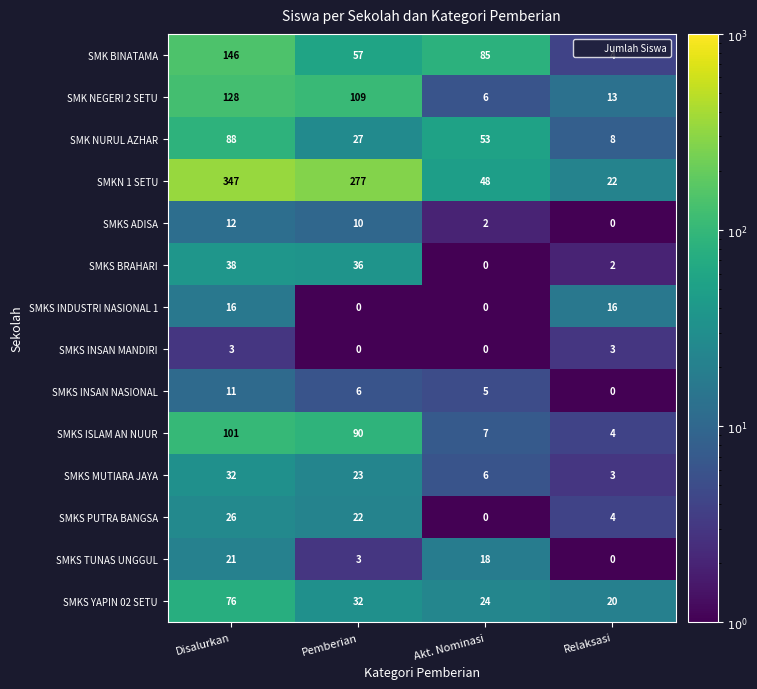

Which series has the largest range (max minus min)?

SMKN 1 SETU